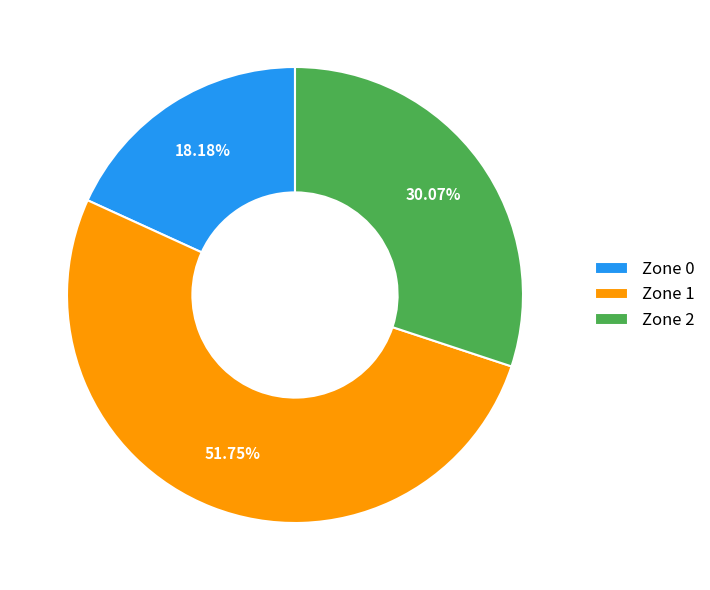

To the nearest percent, what portion does Zone 1 represent?

52%